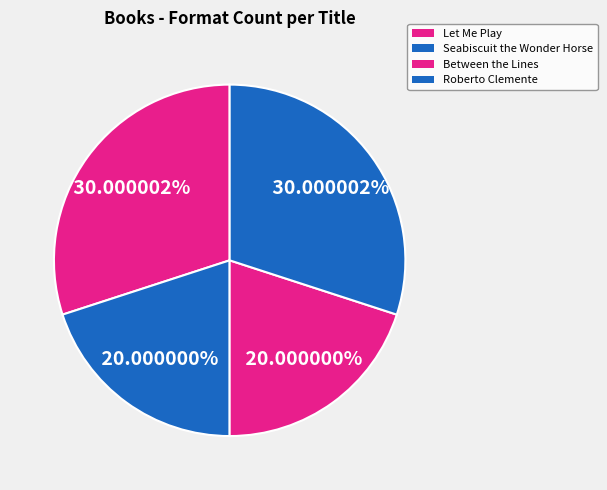

How many segments does this pie chart have?

4